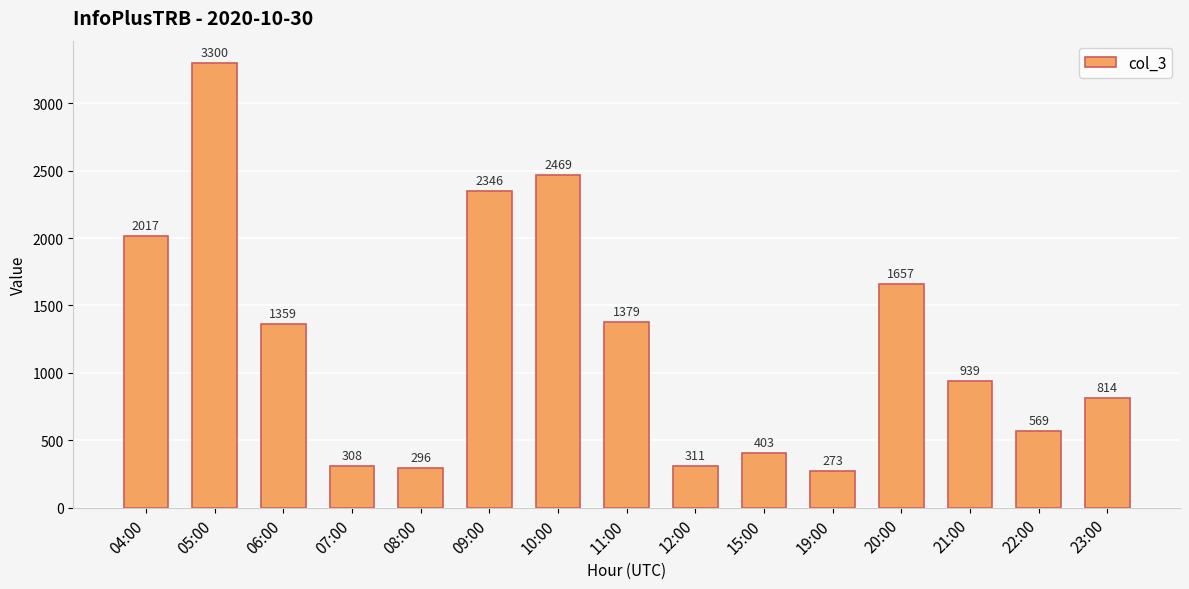

Are the bars grouped side by side (vs. stacked)?

No